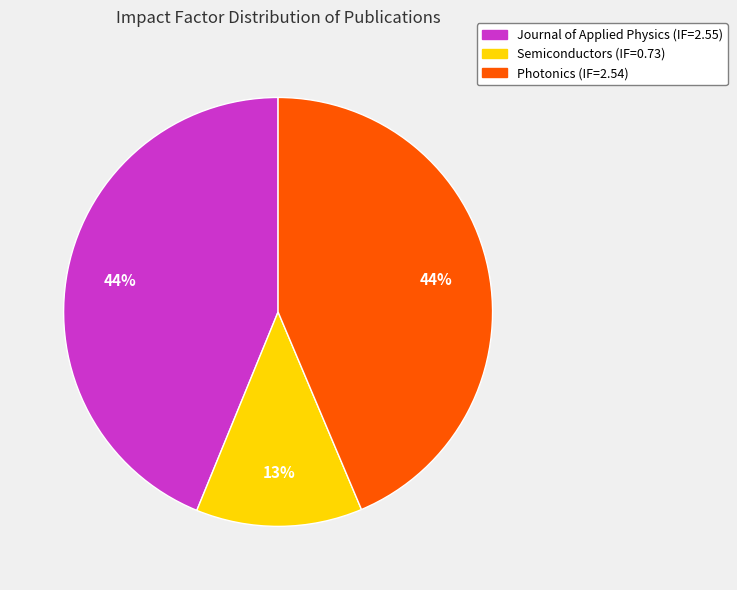

The Journal of Applied Physics (IF=2.55) slice represents 58% of the pie. True or false?

False